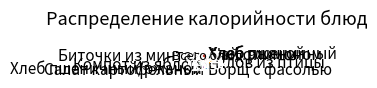

Do Хлеб ржаной and Салат картофельный together represent more than half of the pie?

No